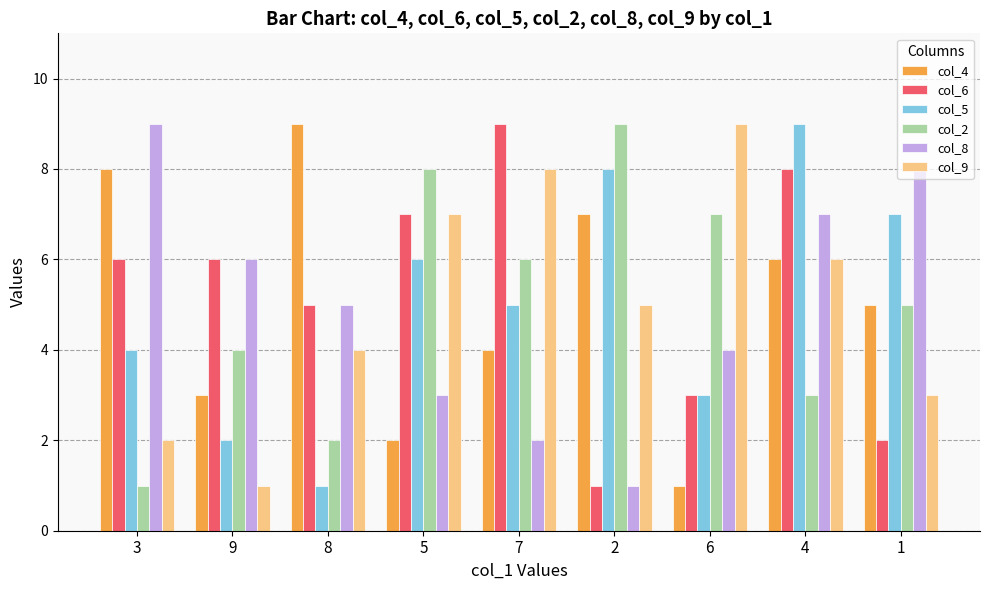

Reading left to right, transcribe all the data shown in this chart.

col_4: 3=8	9=3	8=9	5=2	7=4	2=7	6=1	4=6	1=5
col_6: 3=6	9=6	8=5	5=7	7=9	2=1	6=3	4=8	1=2
col_5: 3=4	9=2	8=1	5=6	7=5	2=8	6=3	4=9	1=7
col_2: 3=1	9=4	8=2	5=8	7=6	2=9	6=7	4=3	1=5
col_8: 3=9	9=6	8=5	5=3	7=2	2=1	6=4	4=7	1=8
col_9: 3=2	9=1	8=4	5=7	7=8	2=5	6=9	4=6	1=3